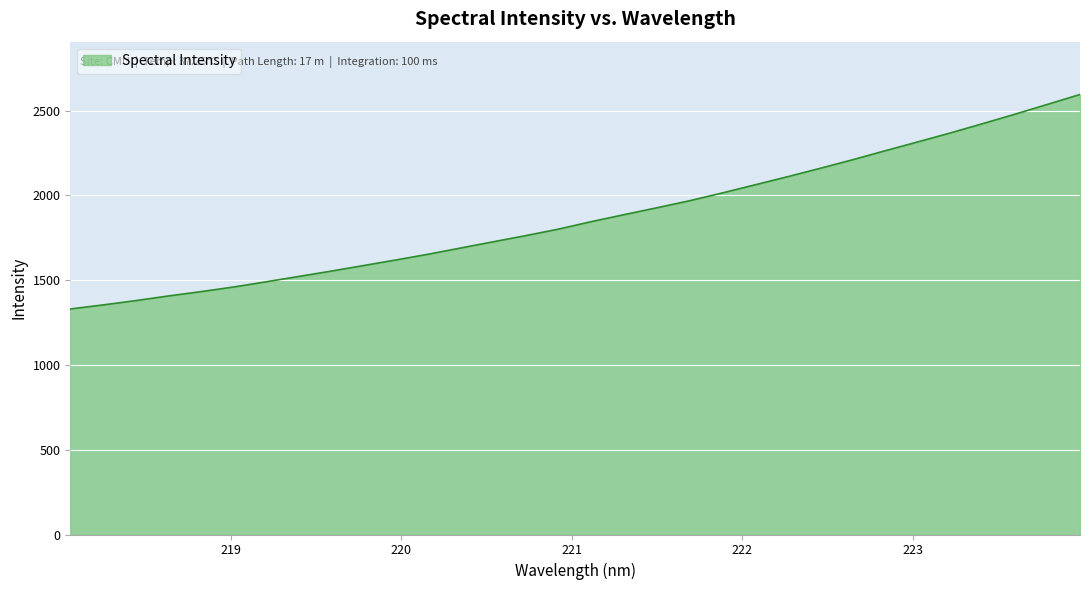

True or false: the data has more than 2 interior local peaks.

False